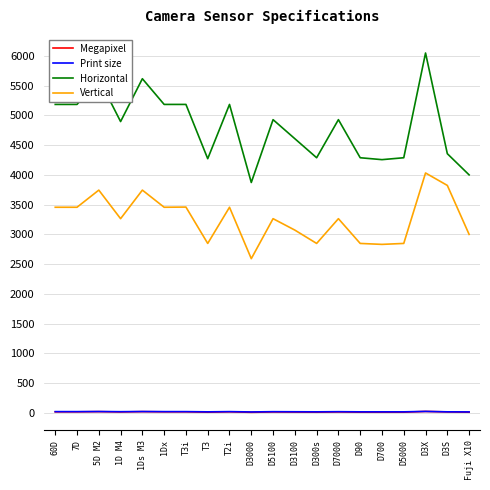

How many distinct data groups are displayed?

4